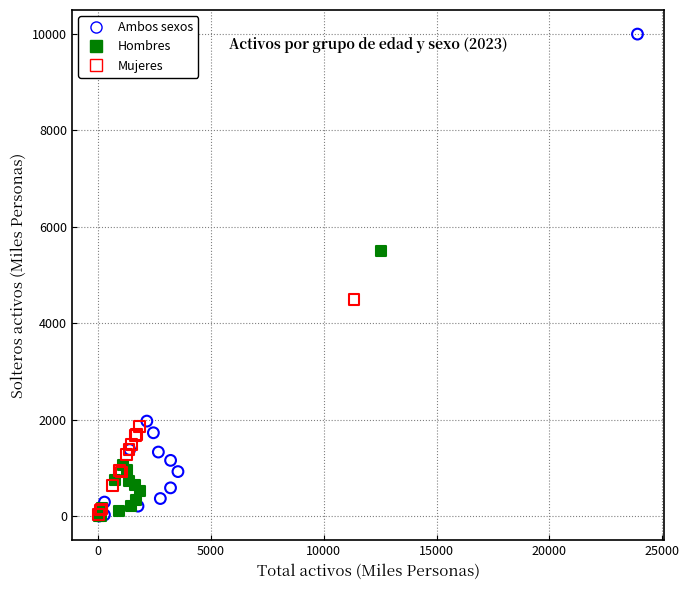

Which series reaches the maximum Y coordinate?

Ambos sexos